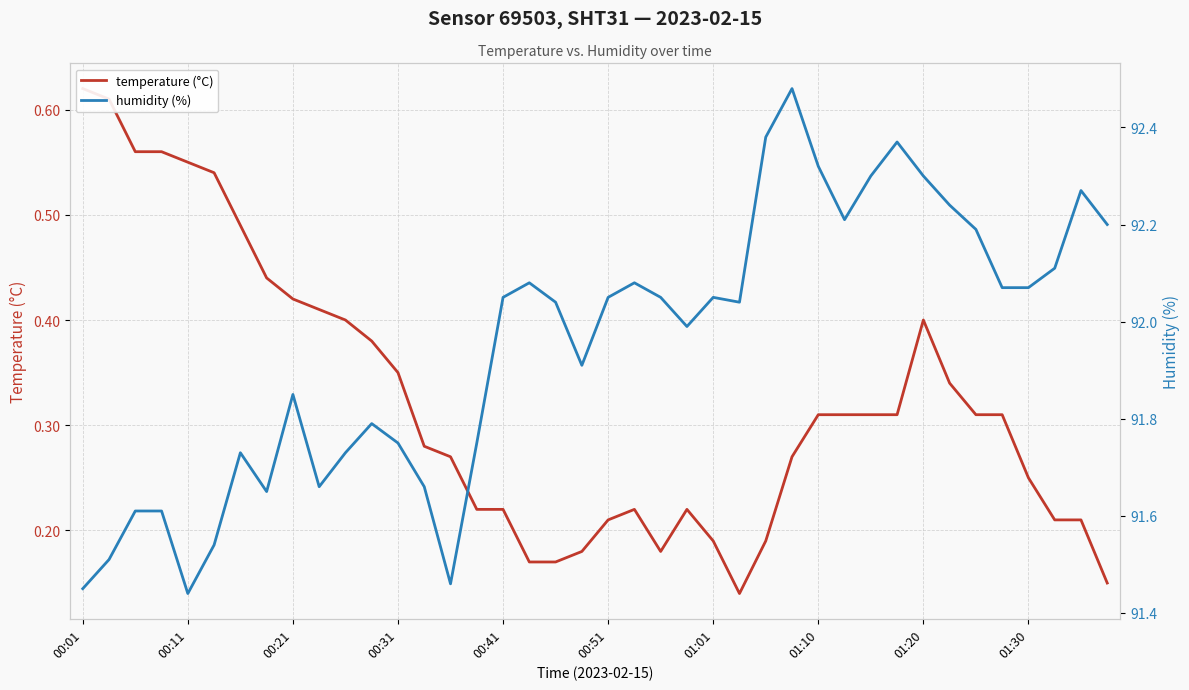

Between 00:51 and 00:41, which is larger?

00:41